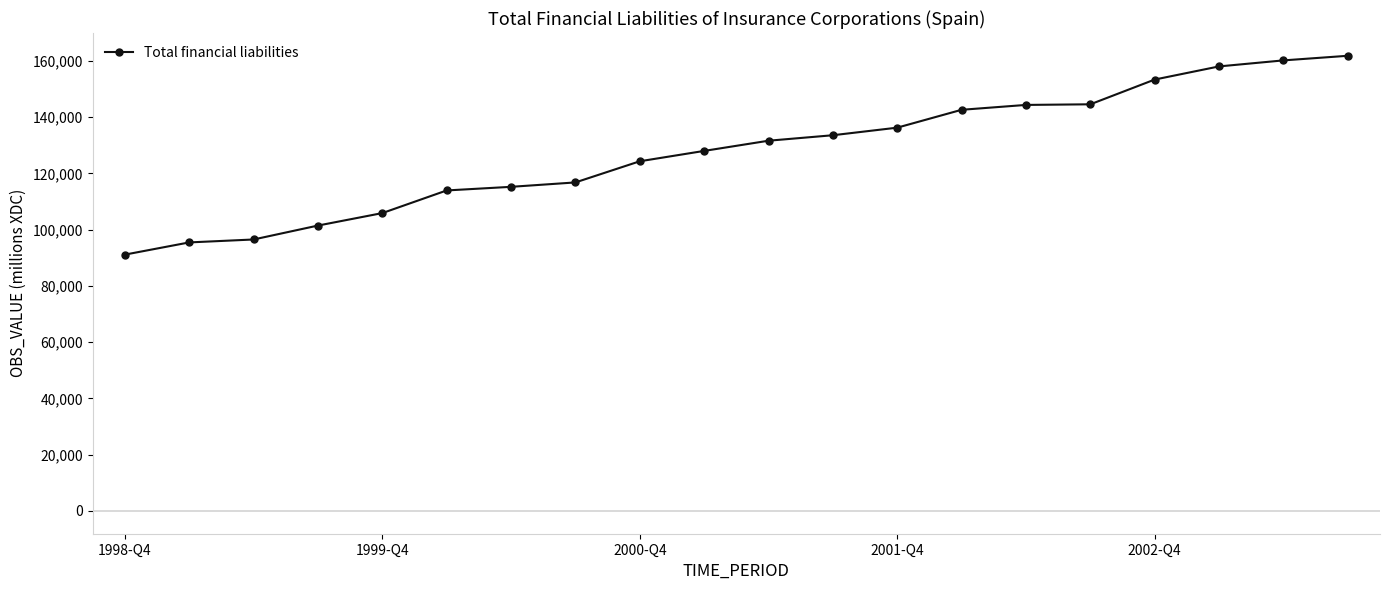

What is the greatest value displayed?

161850